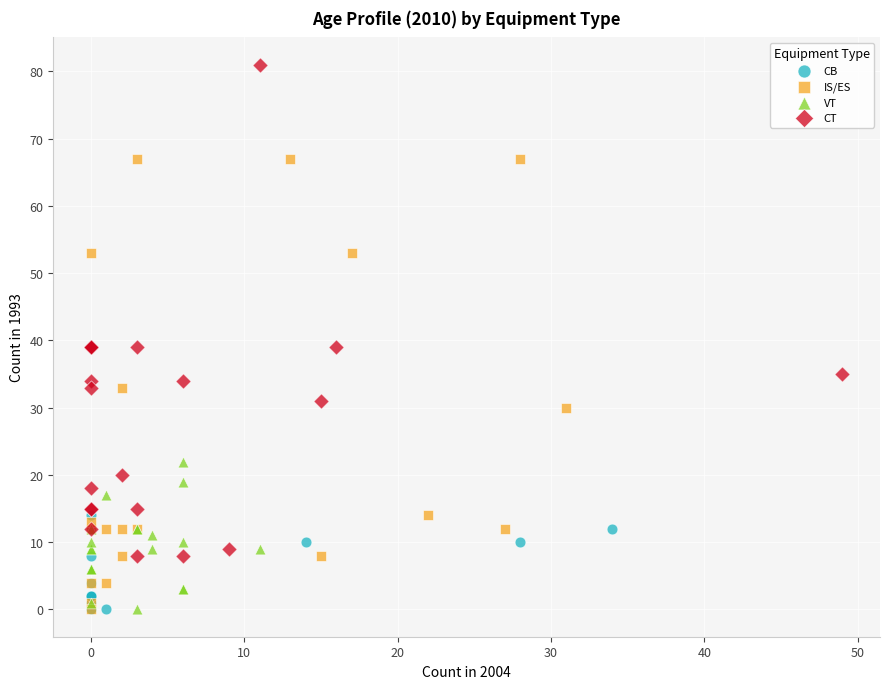

Which series reaches the maximum Y coordinate?

CT